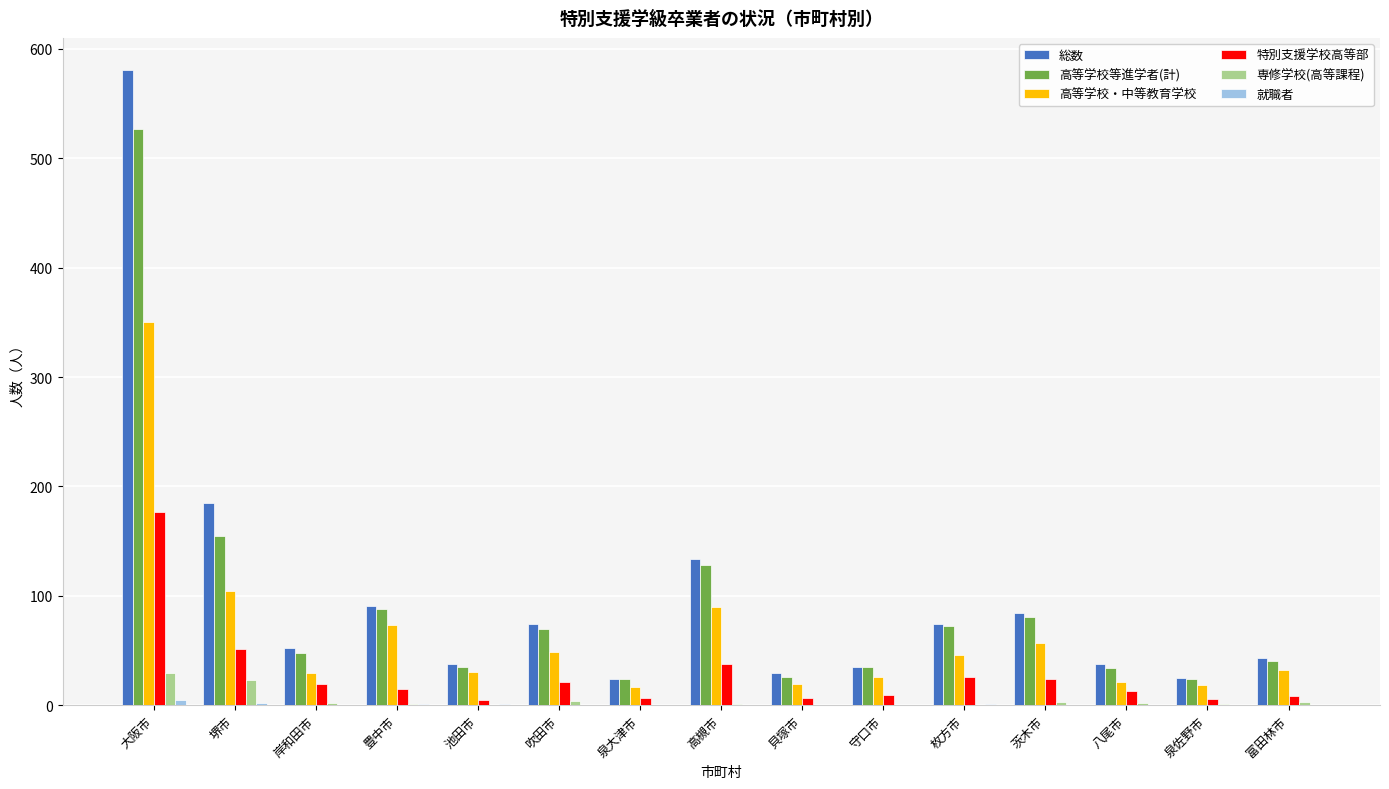

At which category is the sum across all series the highest?

大阪市